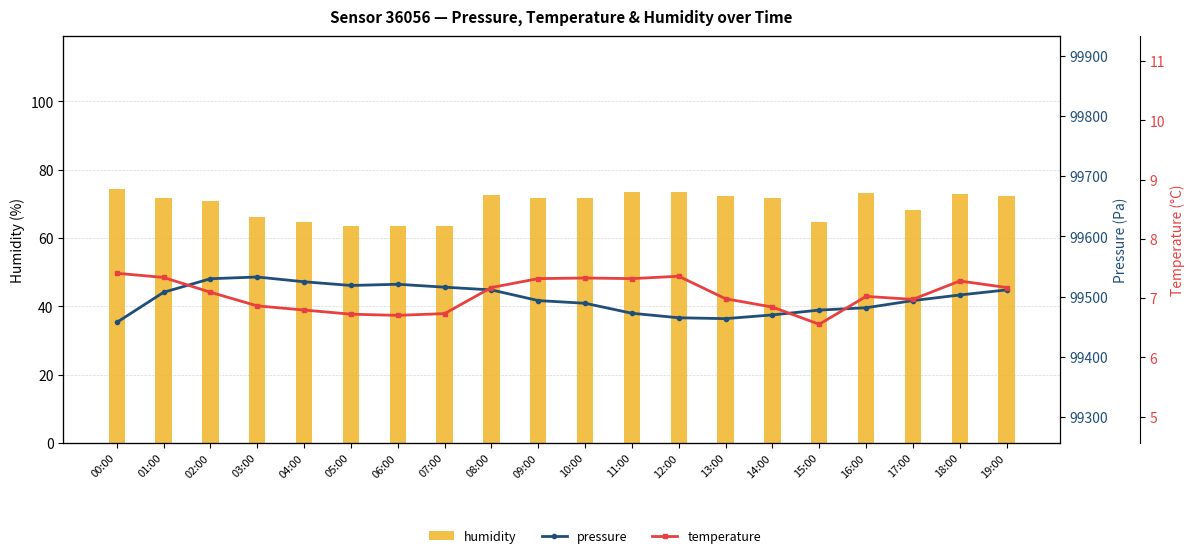

Reading right to left, list all the values displayed in this chart.

humidity: 19:00=72.3	18:00=73.0	17:00=68.1	16:00=73.1	15:00=64.7	14:00=71.8	13:00=72.2	12:00=73.6	11:00=73.4	10:00=71.6	09:00=71.8	08:00=72.5	07:00=63.6	06:00=63.6	05:00=63.5	04:00=64.8	03:00=66.1	02:00=71.0	01:00=71.8	00:00=74.5
pressure: 19:00=99511.1	18:00=99502.7	17:00=99493.3	16:00=99481.4	15:00=99477.6	14:00=99469.6	13:00=99463.4	12:00=99464.8	11:00=99472.3	10:00=99488.9	09:00=99493.4	08:00=99511.1	07:00=99515.6	06:00=99520.5	05:00=99518.5	04:00=99524.6	03:00=99532.5	02:00=99529.7	01:00=99507.2	00:00=99457.1
temperature: 19:00=7.2	18:00=7.3	17:00=7.0	16:00=7.0	15:00=6.6	14:00=6.8	13:00=7.0	12:00=7.4	11:00=7.3	10:00=7.3	09:00=7.3	08:00=7.2	07:00=6.7	06:00=6.7	05:00=6.7	04:00=6.8	03:00=6.9	02:00=7.1	01:00=7.3	00:00=7.4